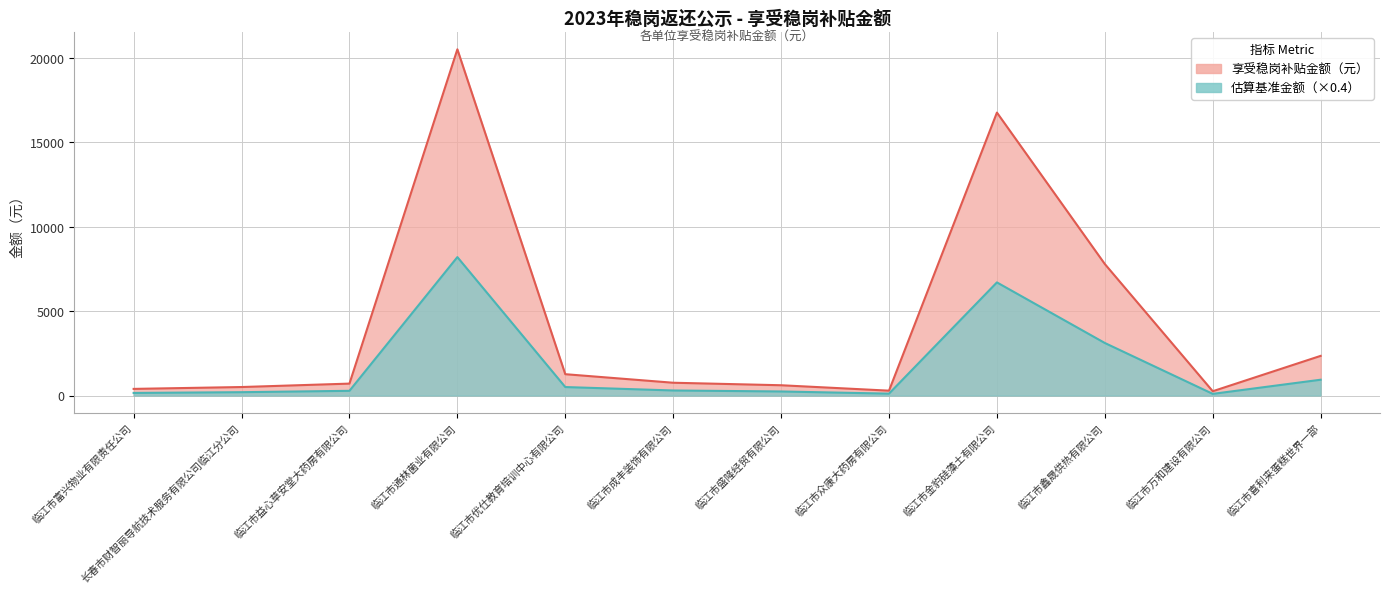

True or false: the data shows 614.3 at 临江市盛隆经贸有限公司.

True